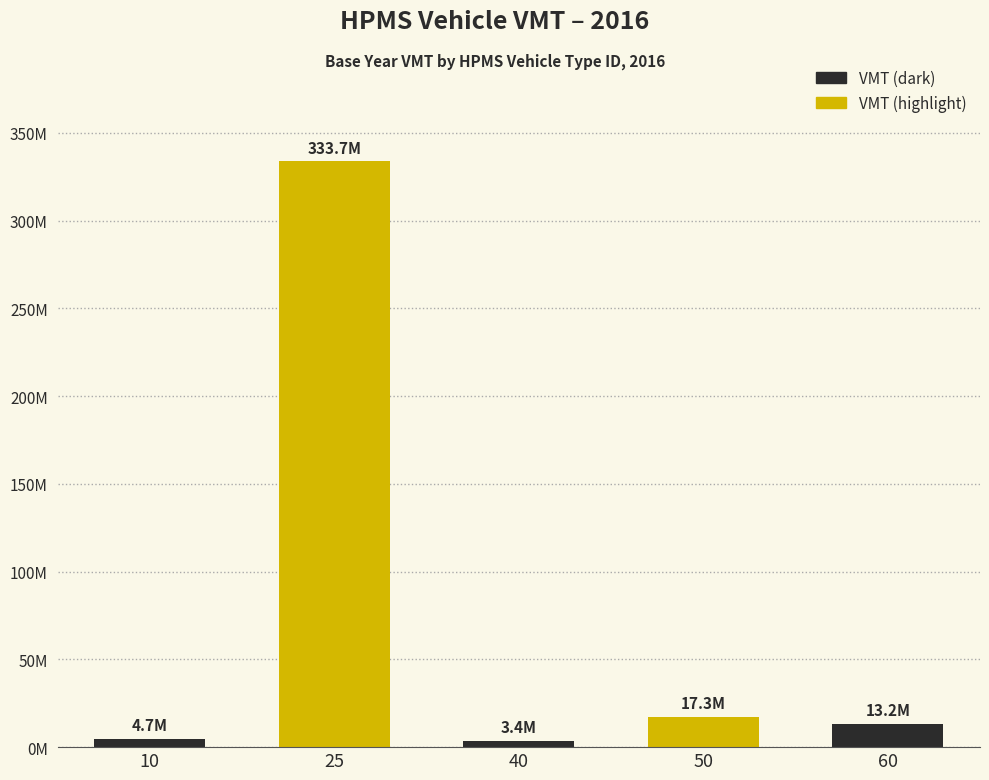

True or false: the data shows 13150076.4 at 60.

True